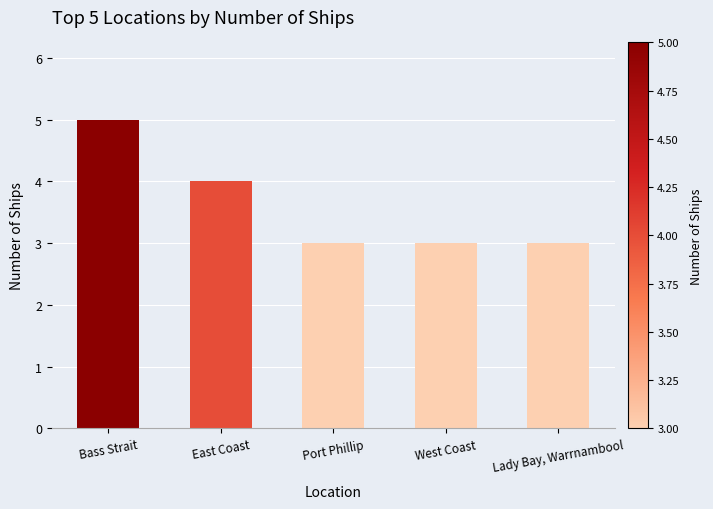

How many bars are there in total?

5